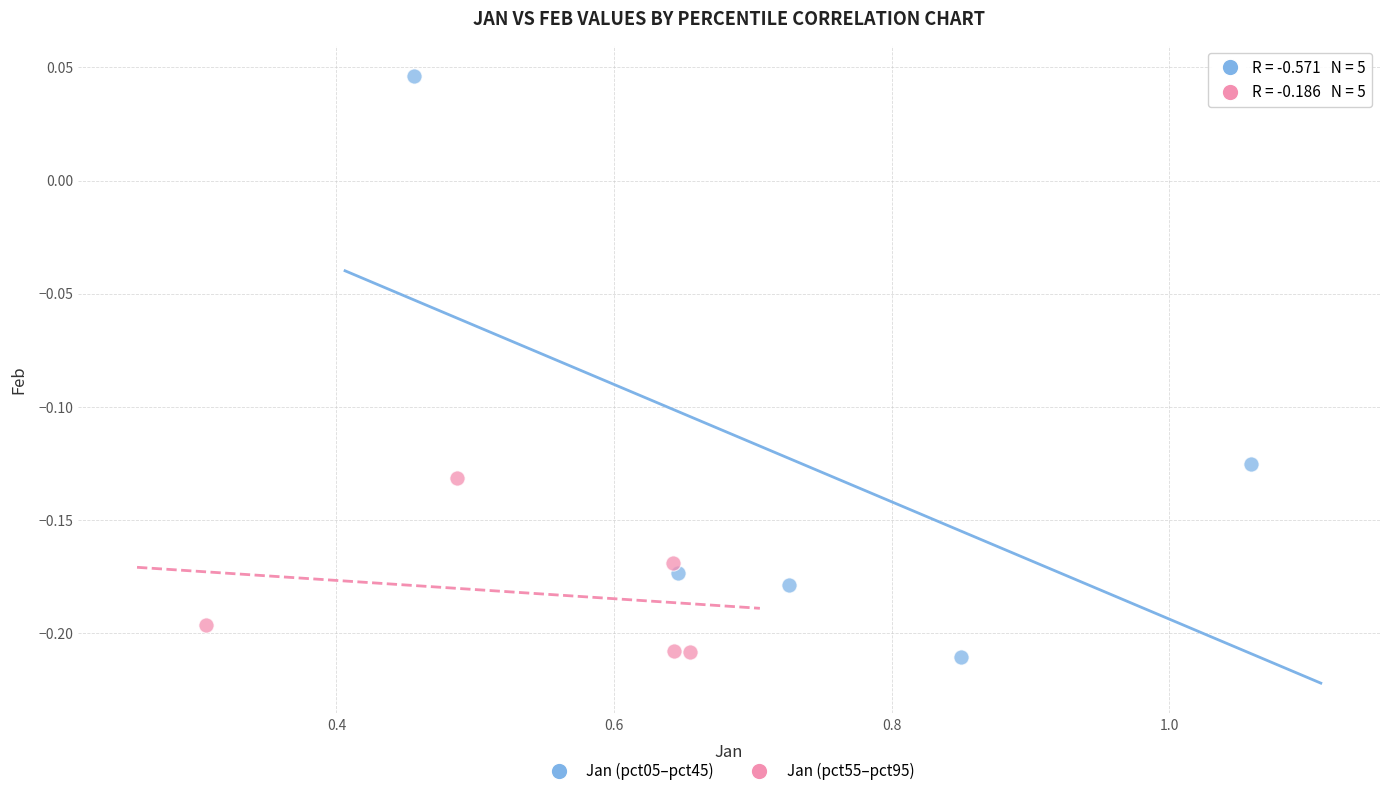

What are all the series names shown in the legend?

Jan (pct05–pct45), Jan (pct55–pct95)